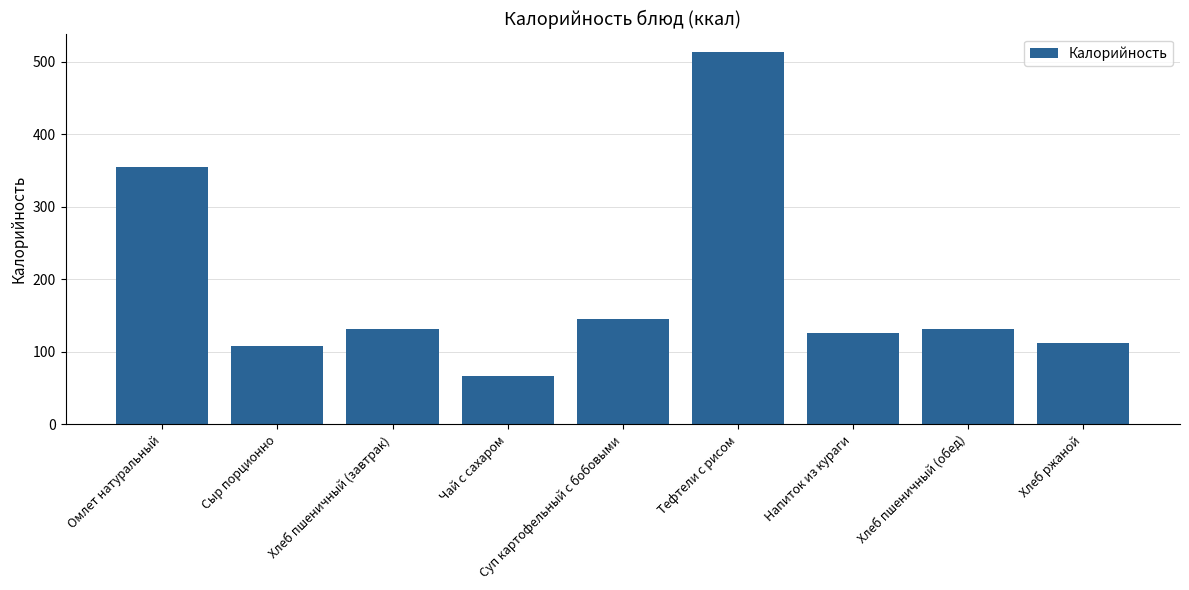

What is the maximum value shown in the chart?

513.1